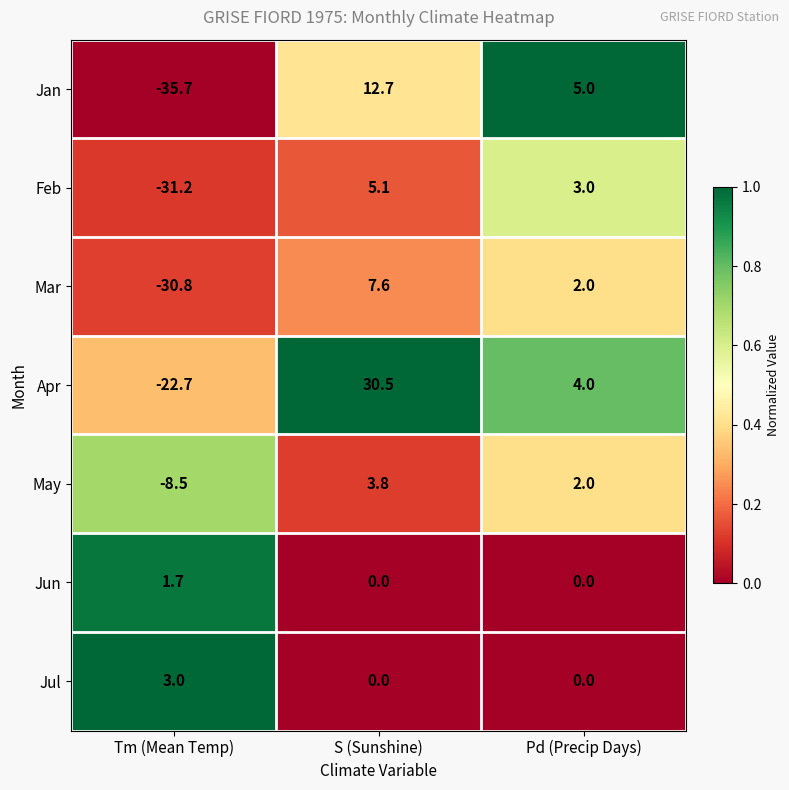

Which series has the largest range (max minus min)?

Apr